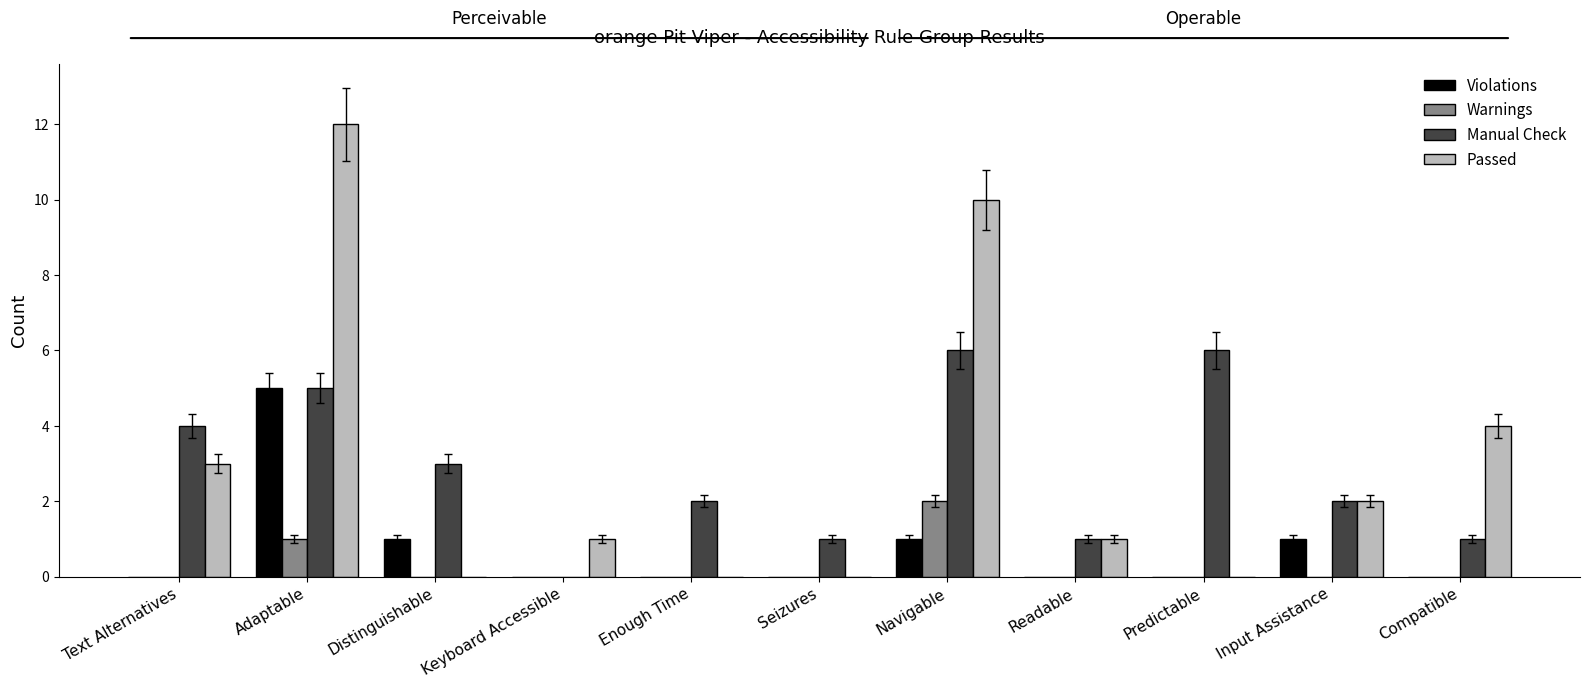

What is the average value of the Violations series?

1